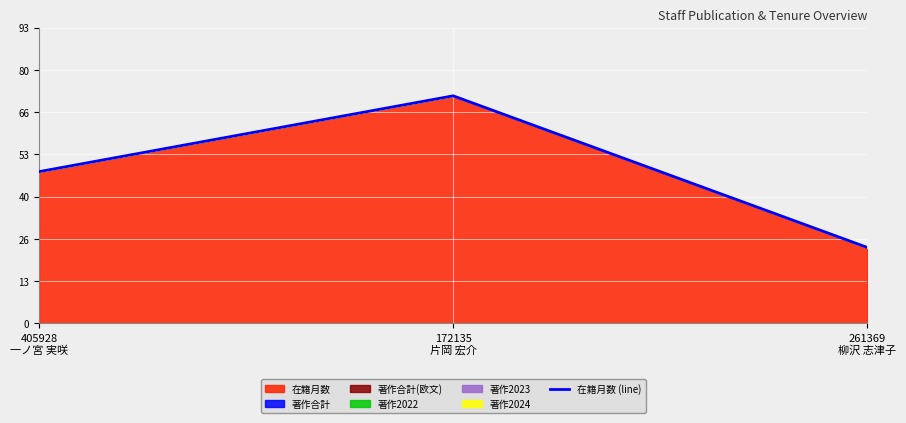

How many values are between 24 and 72?

3